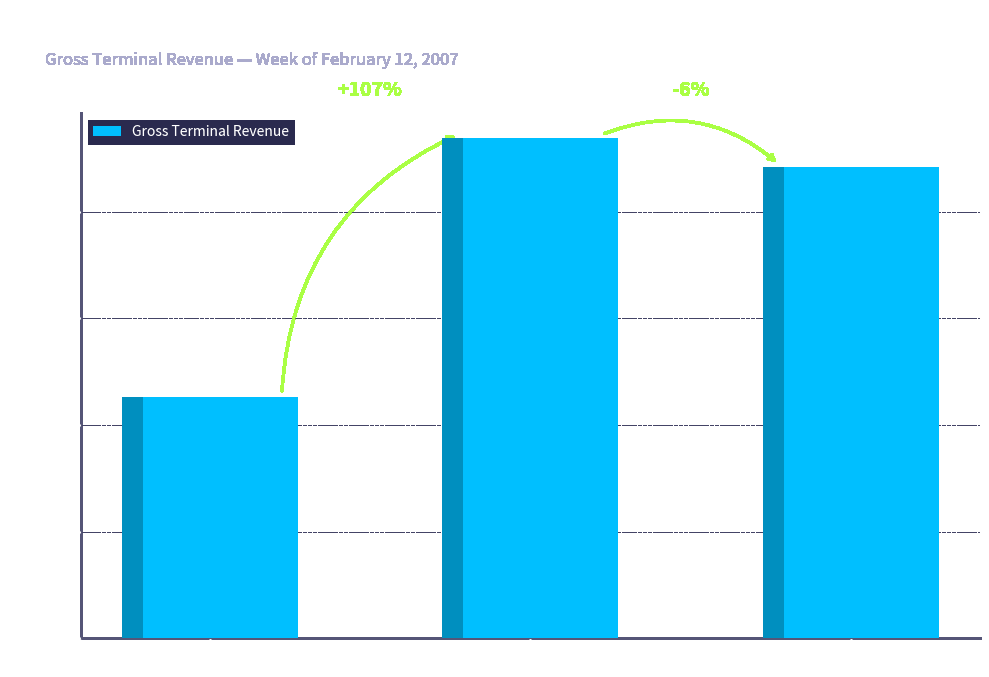

How many values are below 4418339?

1